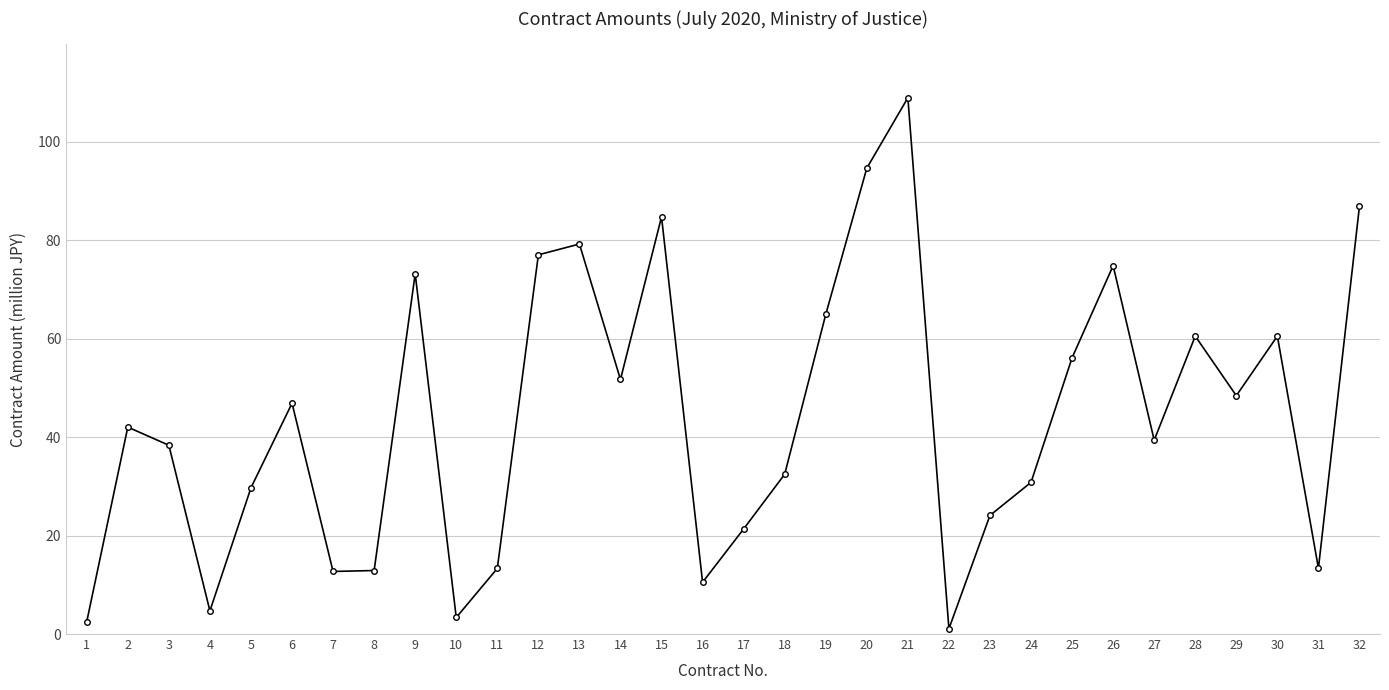

What is the value of the 5th point from the left?

29.7